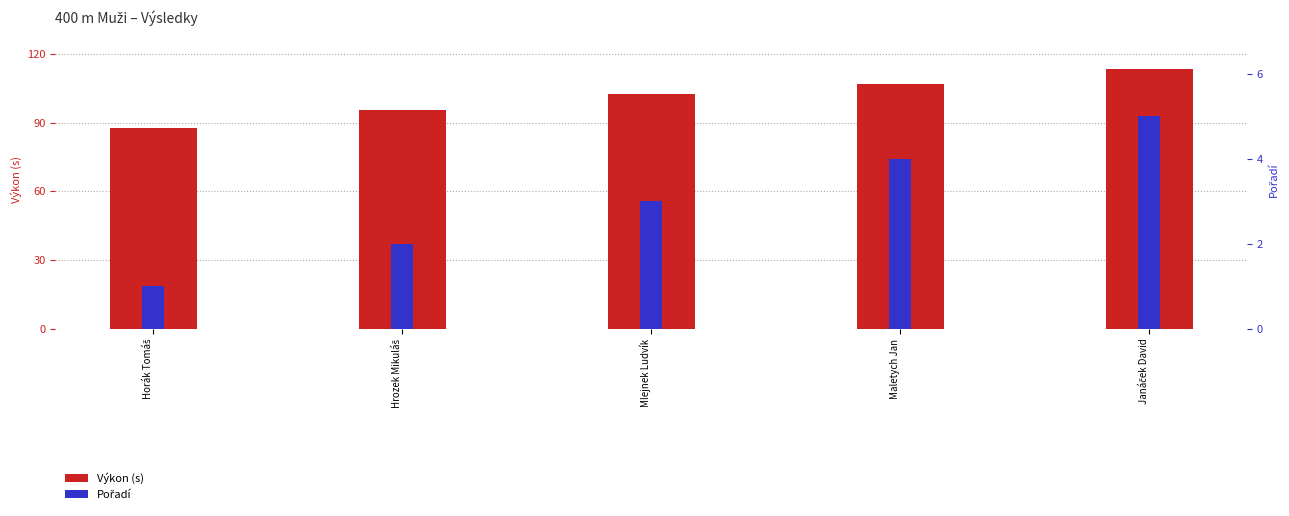

What are all the series names shown in the legend?

Výkon (s), Pořadí